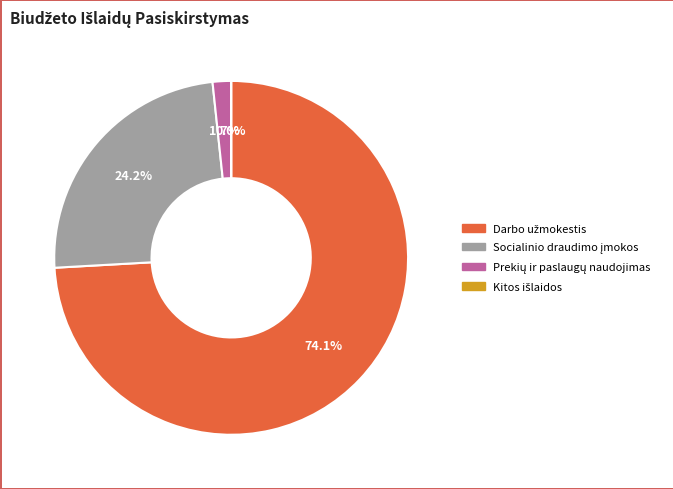

Is there any slice that represents more than half of the pie?

Yes